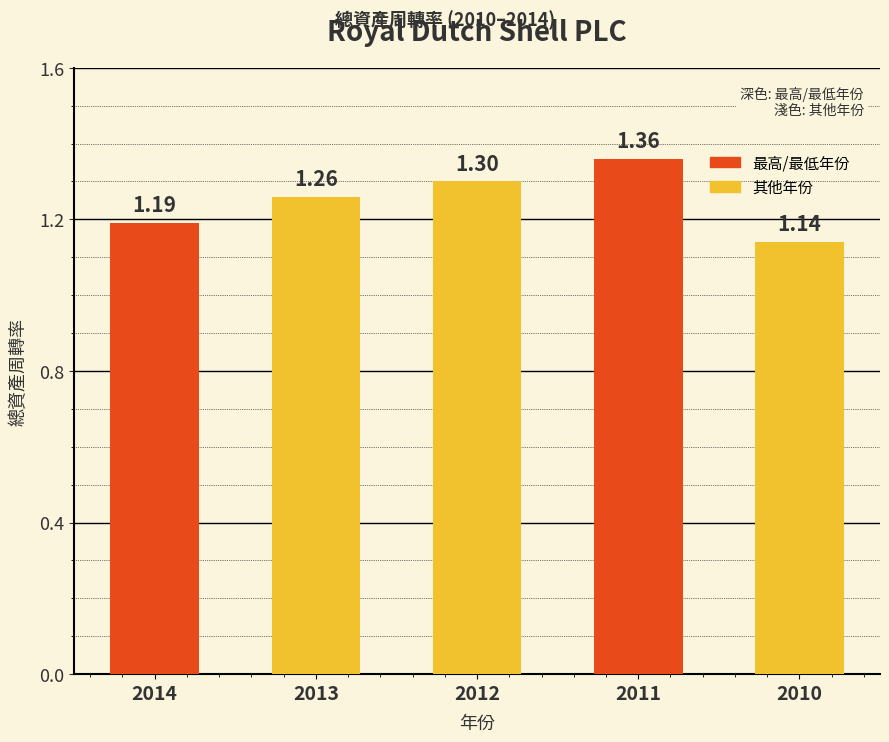

Rank the categories by value from lowest to highest.

2010, 2014, 2013, 2012, 2011